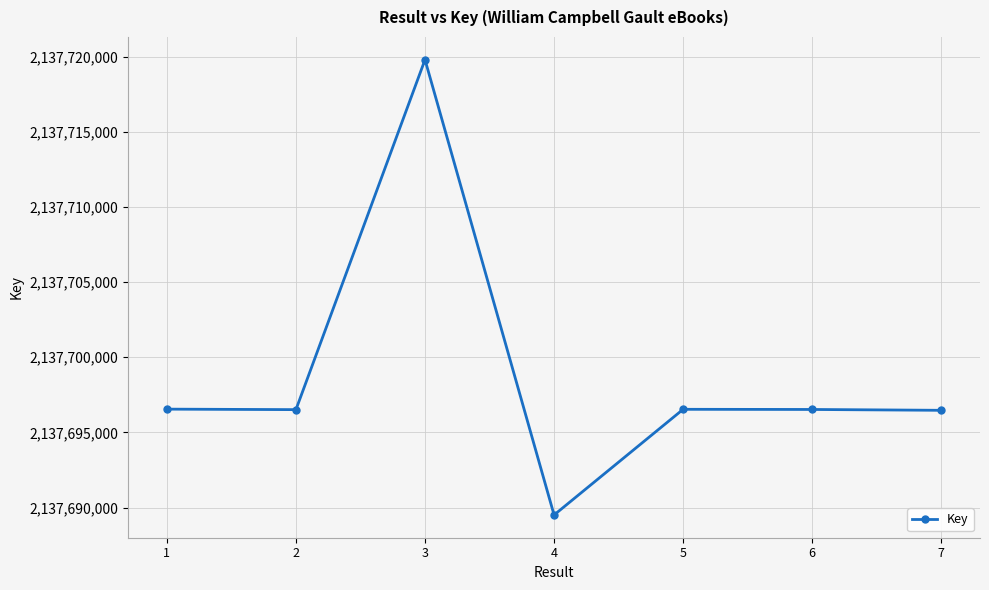

The value at 3 is 721142494. True or false?

False